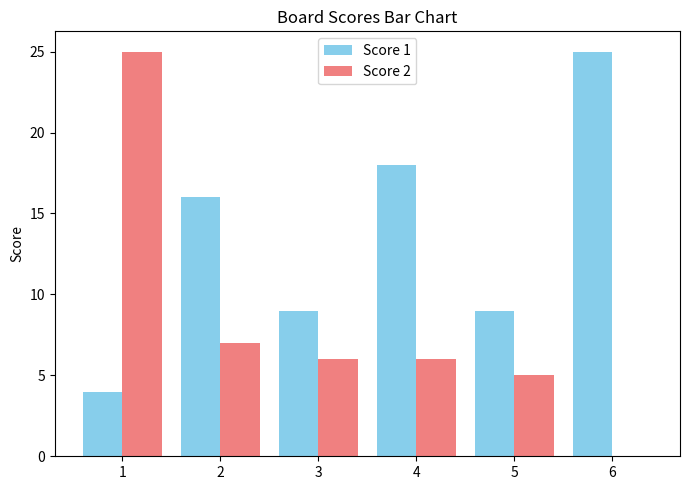

What is the sum of all Score 2 values?

49